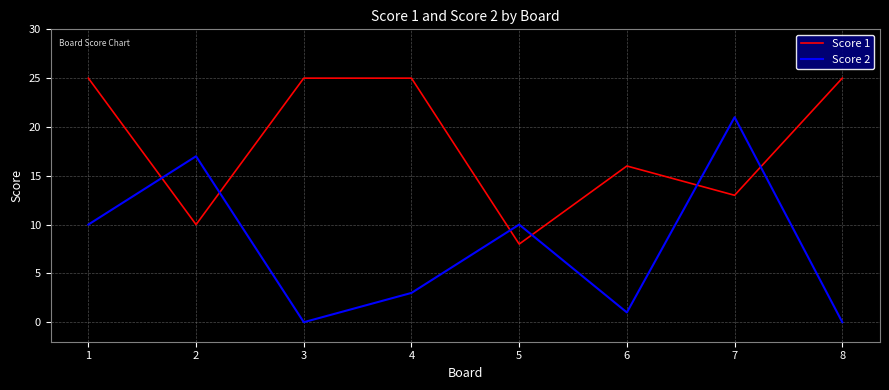

Where is the first local maximum for Score 2?

2